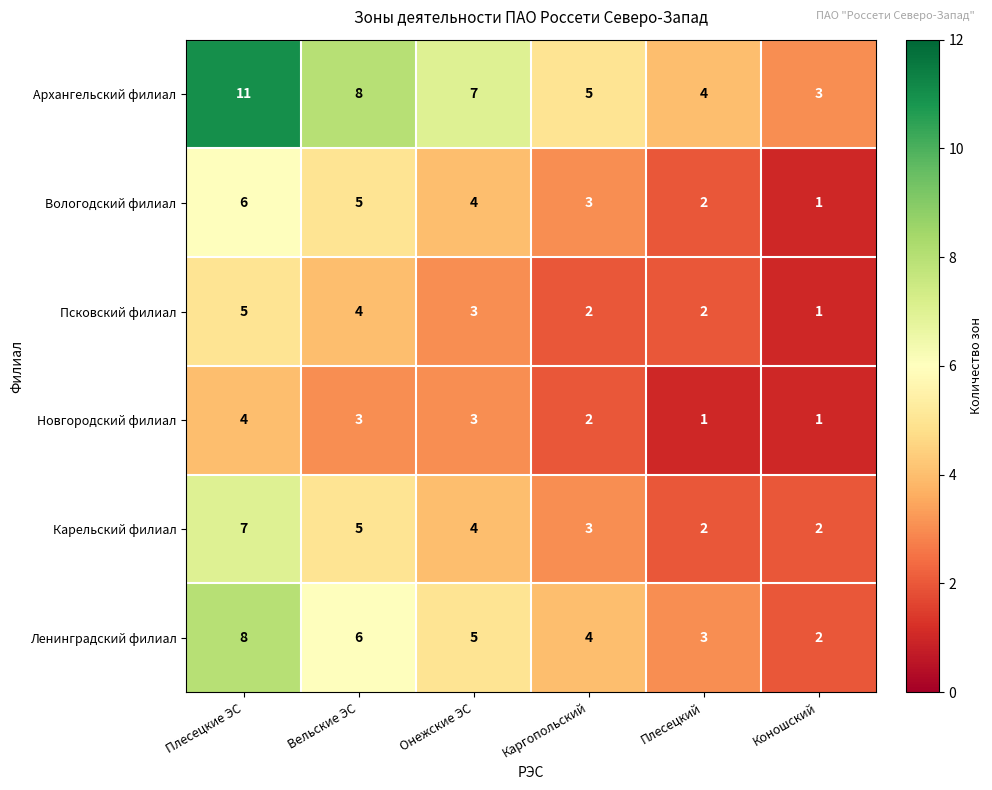

At which label is Карельский филиал closest to 4?

Онежские ЭС